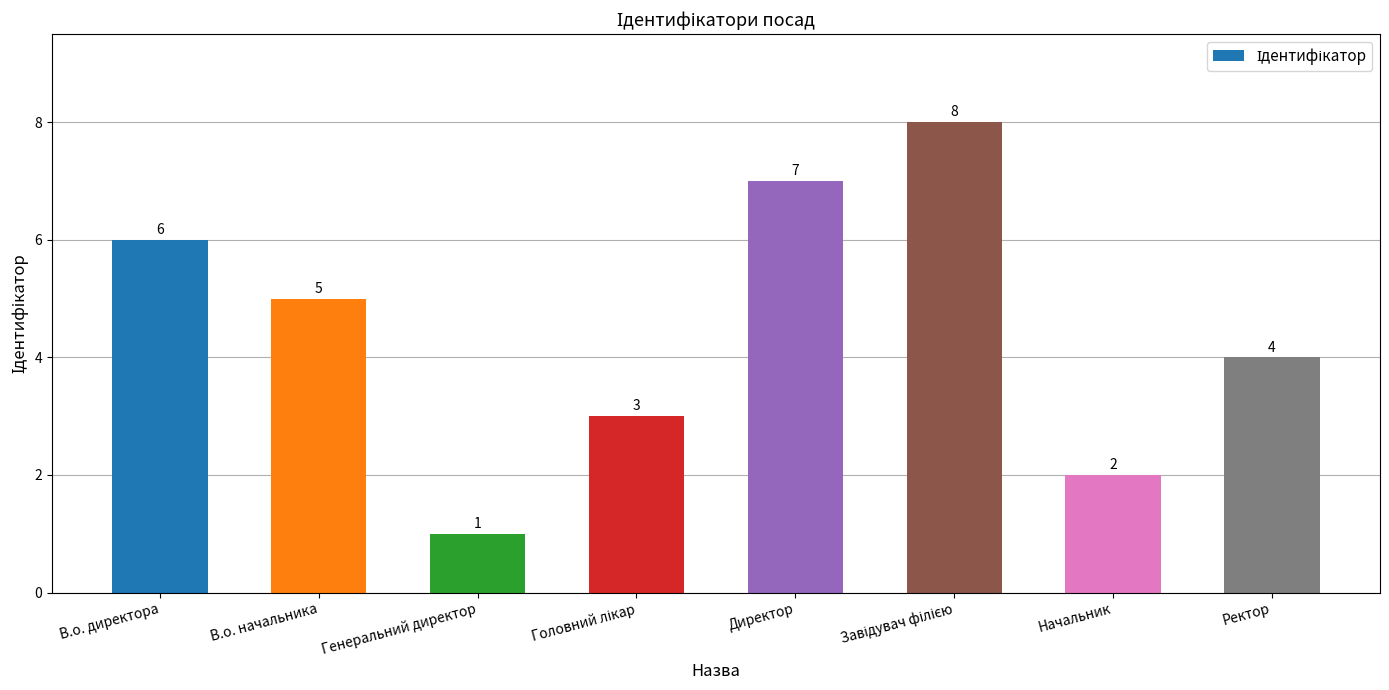

Between Генеральний директор and Директор, which is larger?

Директор